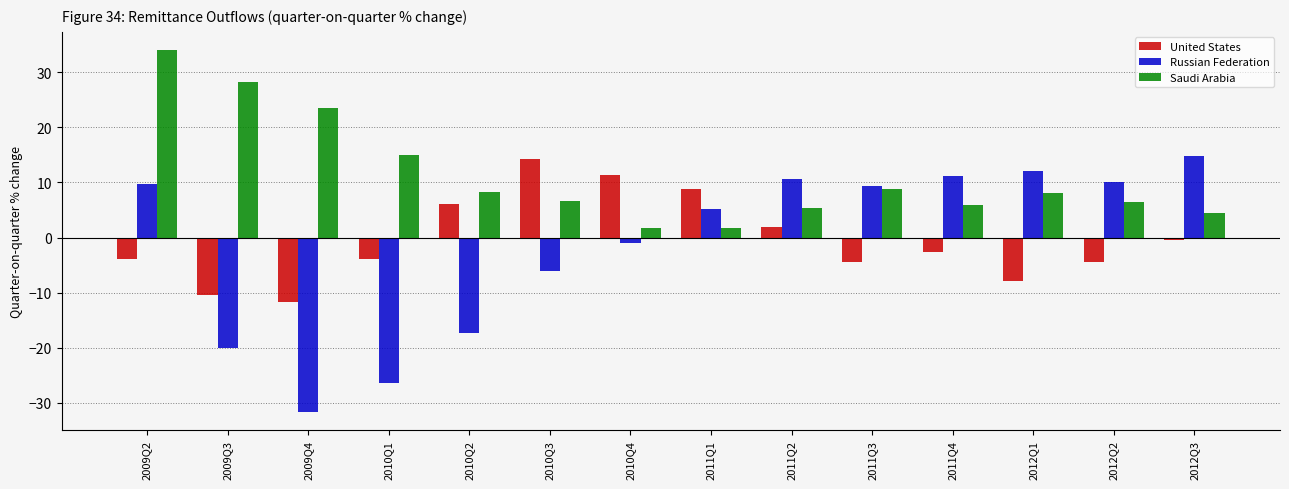

How many data points in Russian Federation are above 9?

7